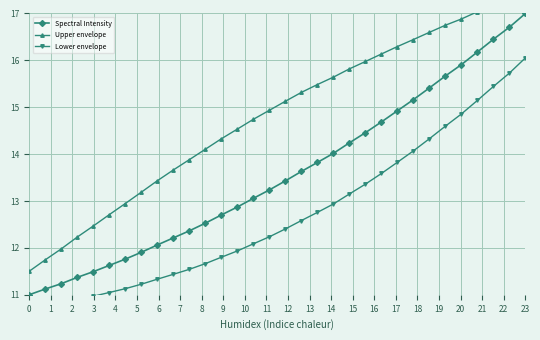

True or false: Spectral Intensity has more than 2 points higher than both neighbors.

False